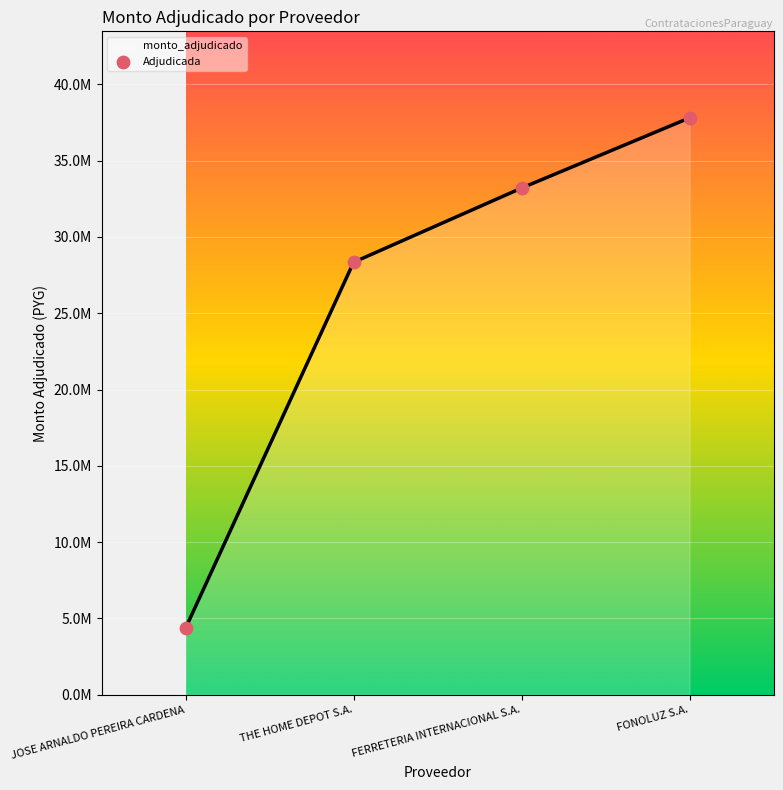

Which has a higher value, JOSE ARNALDO PEREIRA CARDENA or FERRETERIA INTERNACIONAL S.A.?

FERRETERIA INTERNACIONAL S.A.